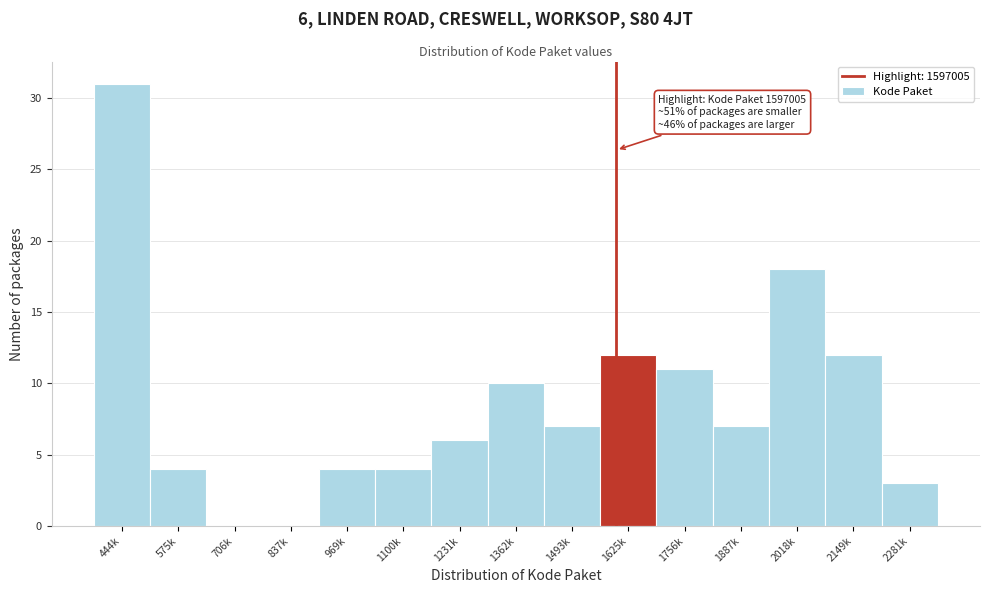

Reading left to right, extract all data points from this chart.

444k=31	575k=4	706k=0	837k=0	969k=4	1100k=4	1231k=6	1362k=10	1493k=7	1625k=12	1756k=11	1887k=7	2018k=18	2149k=12	2281k=3